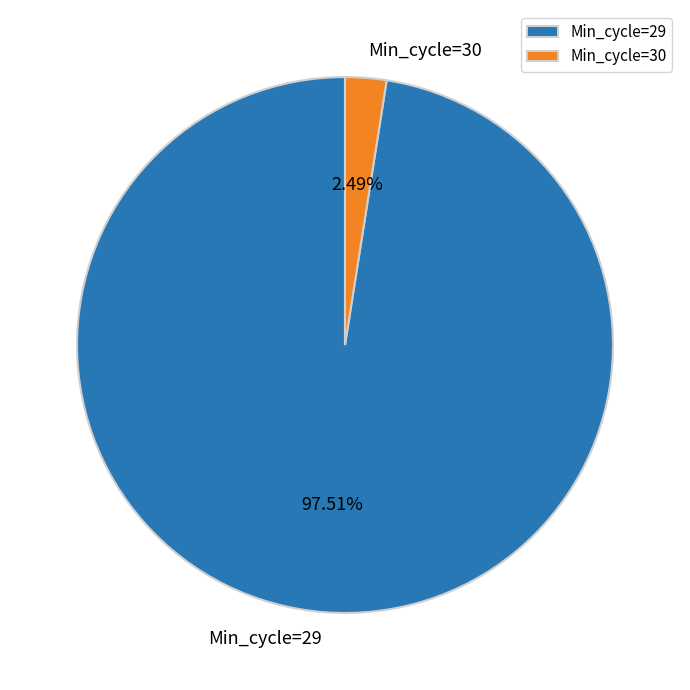

Combined, do Min_cycle=29 and Min_cycle=30 account for over 50%?

Yes